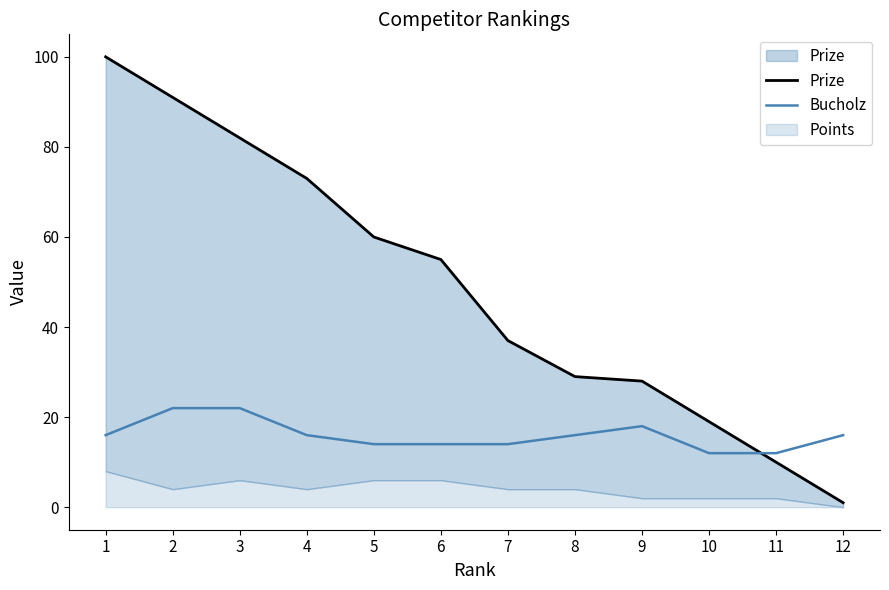

The Bucholz series shows 19 at 6. True or false?

False